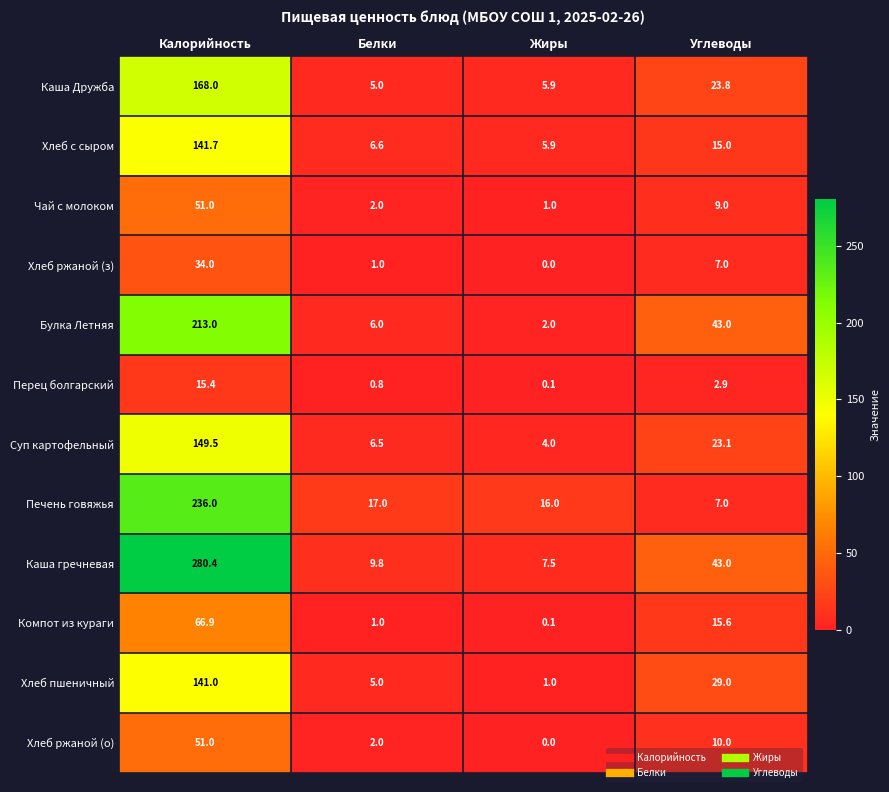

Read the Суп картофельный value at Белки.

6.5